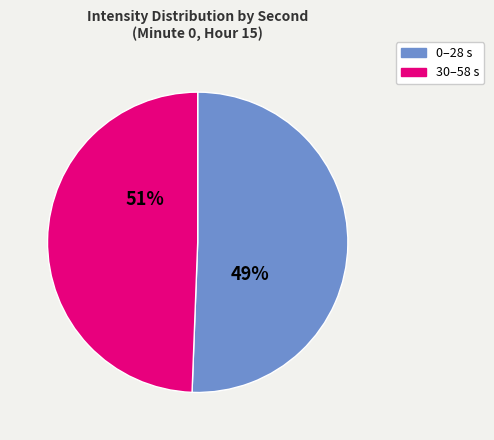

The 44 slice represents 10% of the pie. True or false?

False